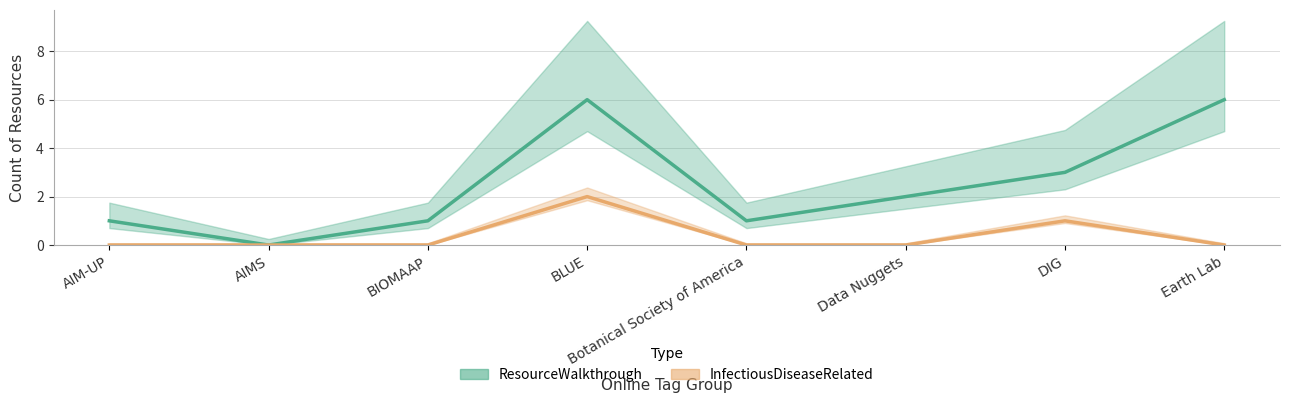

True or false: InfectiousDiseaseRelated has a value of 0 at Data Nuggets.

True